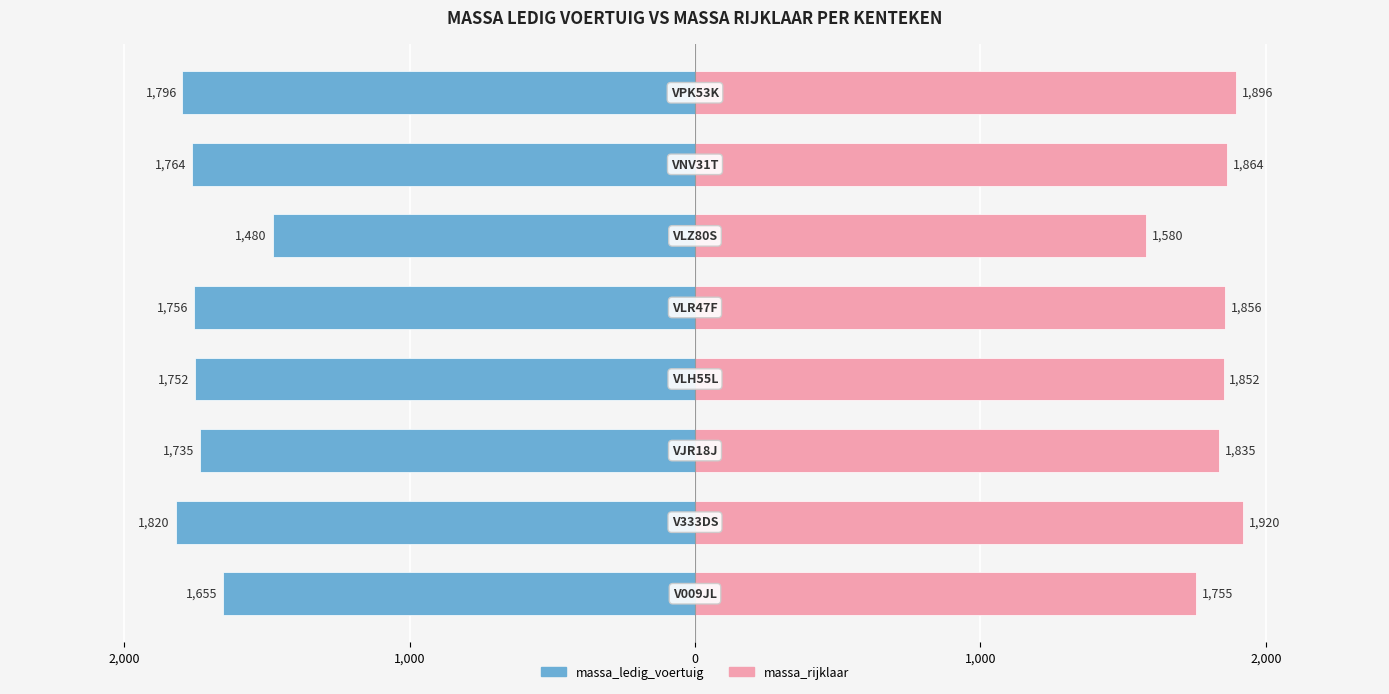

How many groups of bars are there?

8